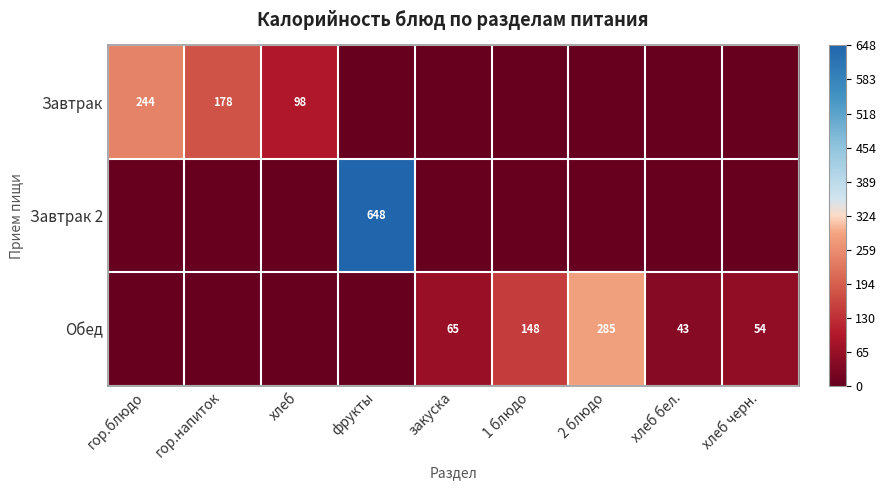

The value of Завтрак at гор.блюдо is 244. True or false?

True